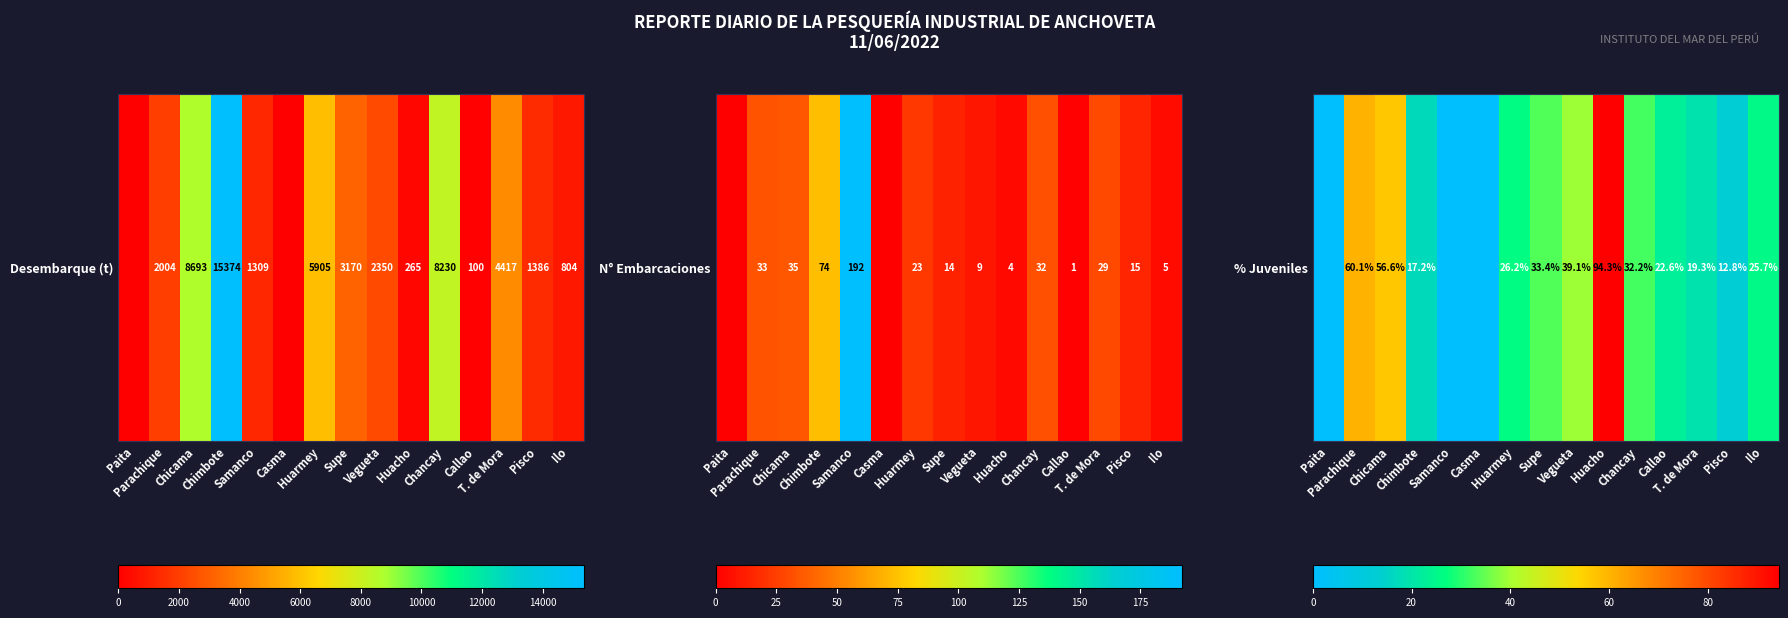

The chart shows a value of 22.6 at Callao. True or false?

True